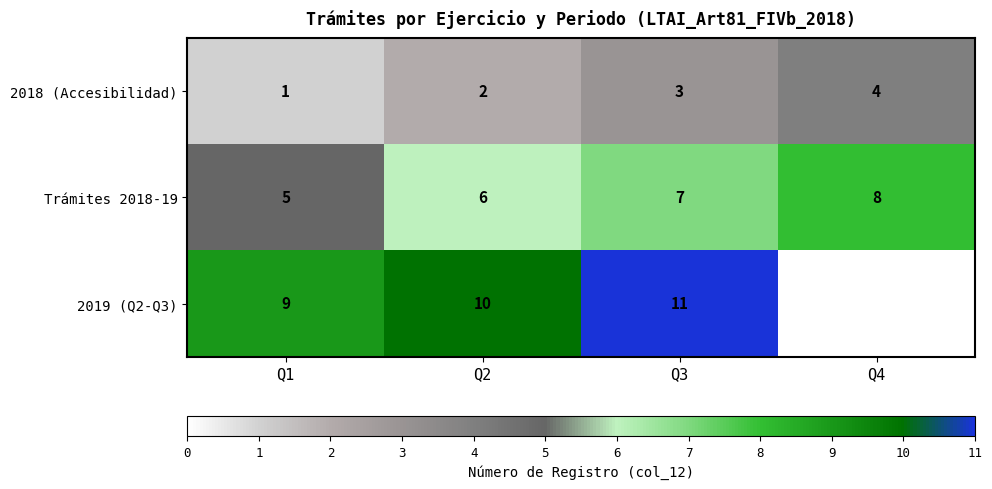

The Trámites 2018-19 series shows 8.2 at Q1. True or false?

False